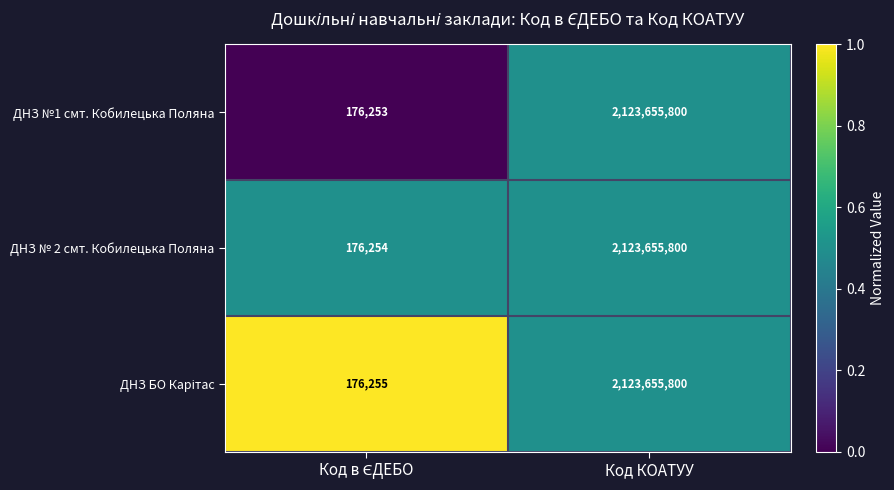

Read the ДНЗ №1 смт. Кобилецька Поляна value at Код КОАТУУ, to the nearest 100.

2123655800